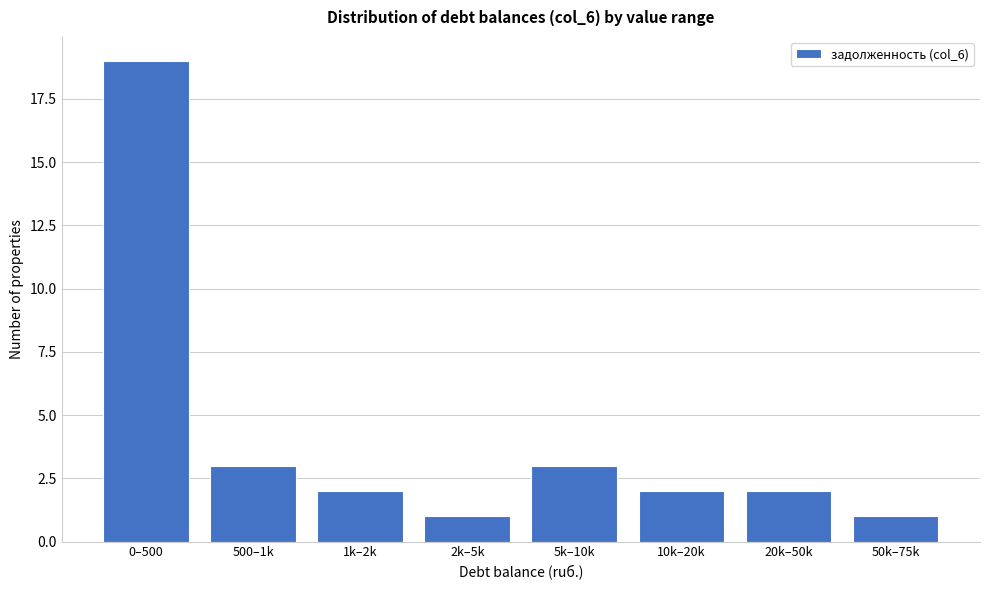

Reading left to right, transcribe all the data shown in this chart.

19	3	2	1	3	2	2	1